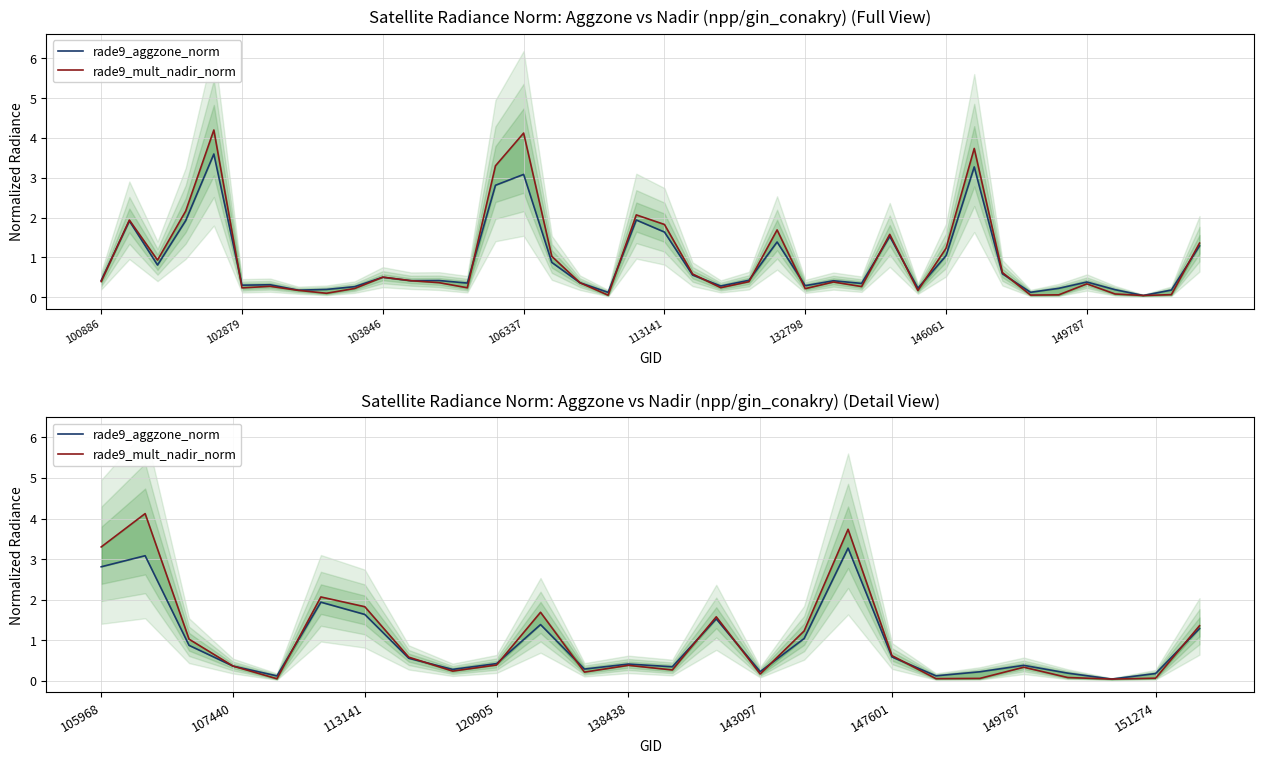

Which series ends up on top after the final intersection of rade9_mult_nadir_norm and rade9_aggzone_norm?

rade9_mult_nadir_norm